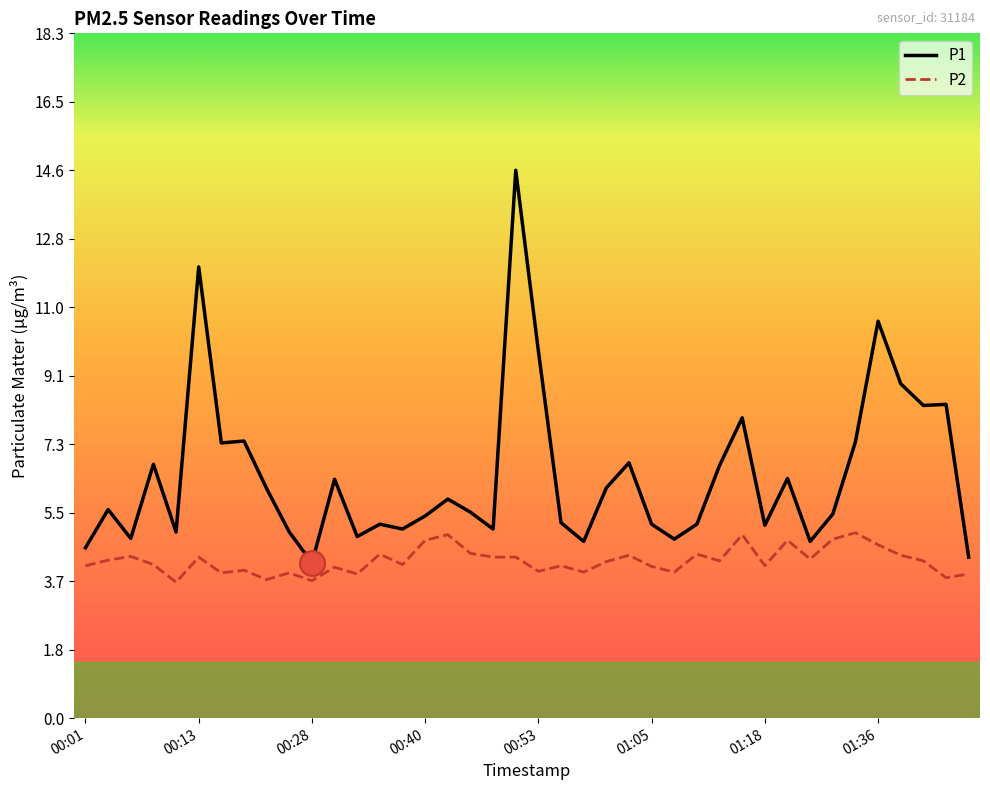

What is the highest value of the P1 series?

14.6